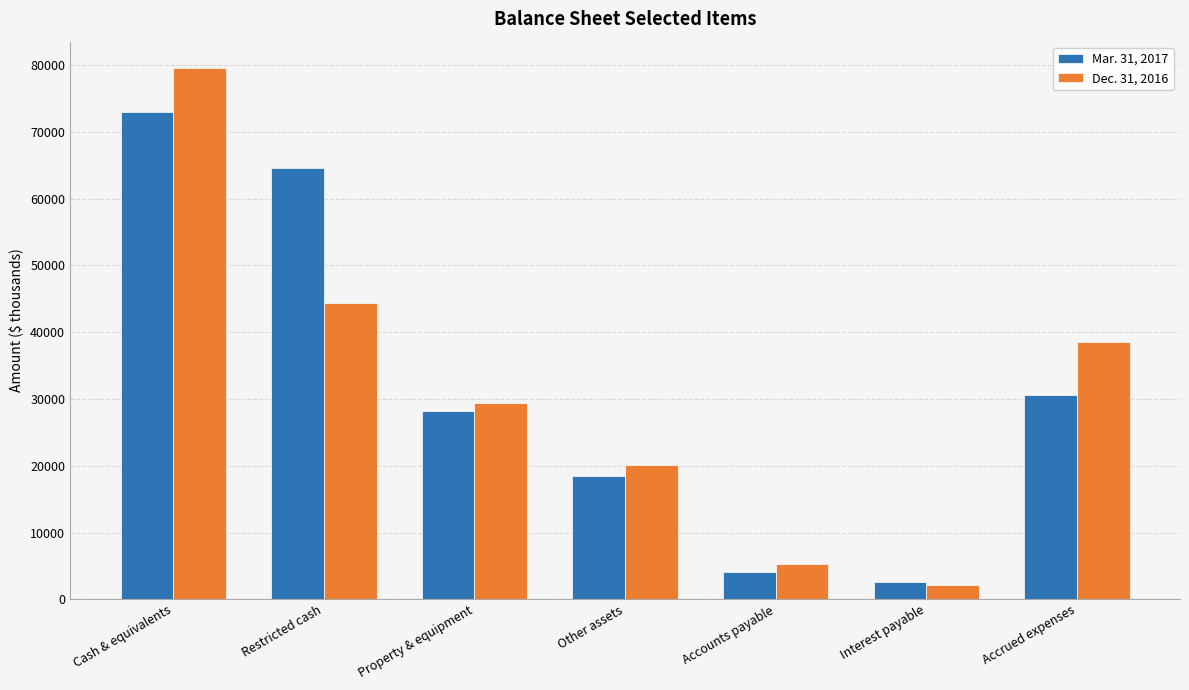

What is the sum of the Mar. 31, 2017 values at Cash & equivalents and Restricted cash?

137669